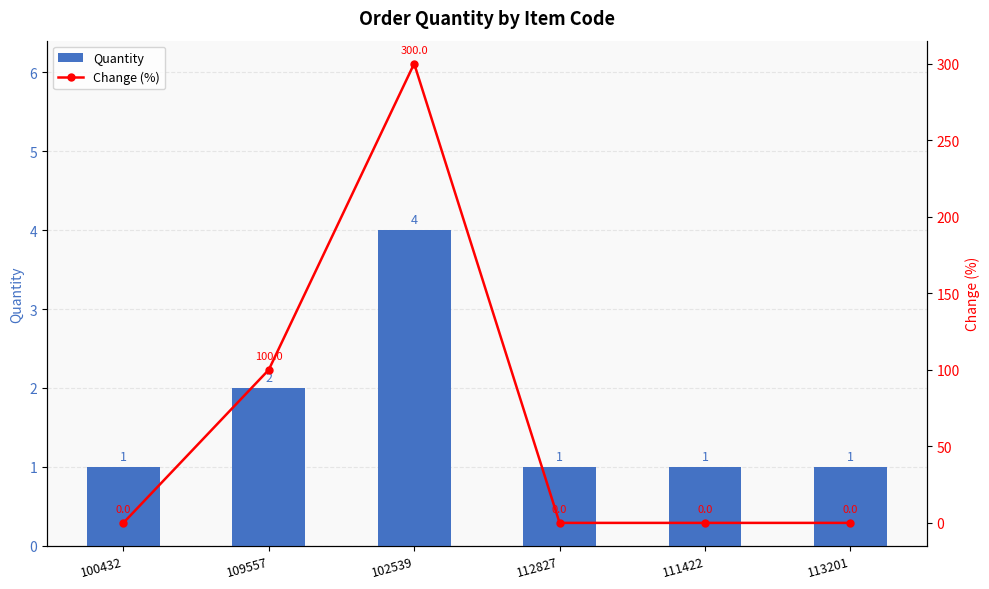

Reading left to right, extract all data points from this chart.

Quantity: 1	2	4	1	1	1
Change (%): 0	100	300	0	0	0